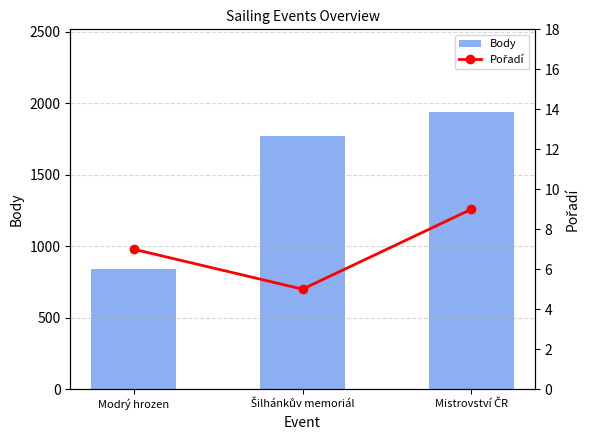

What is the difference between the highest and lowest values at Mistrovství ČR?

1928